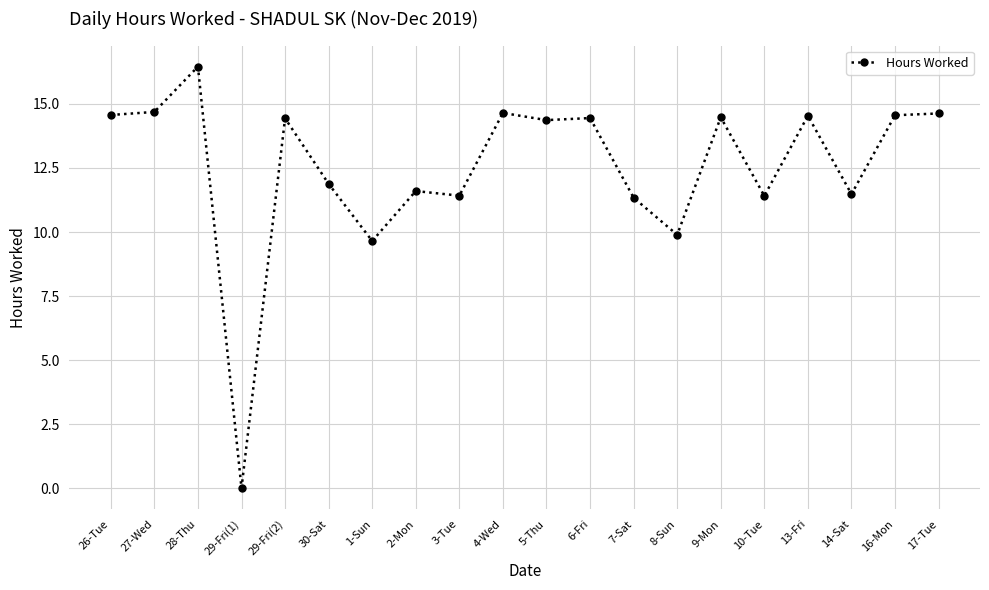

Where does the data first go above 14?

26-Tue